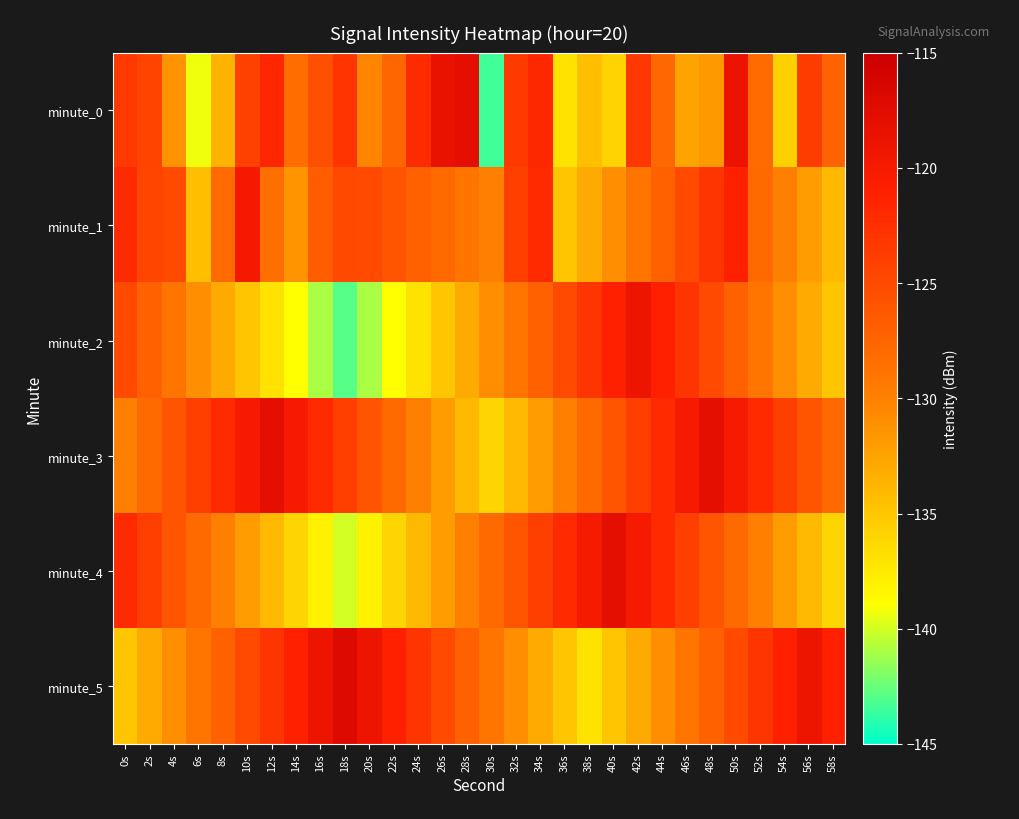

What is the smallest value displayed?

-143.4